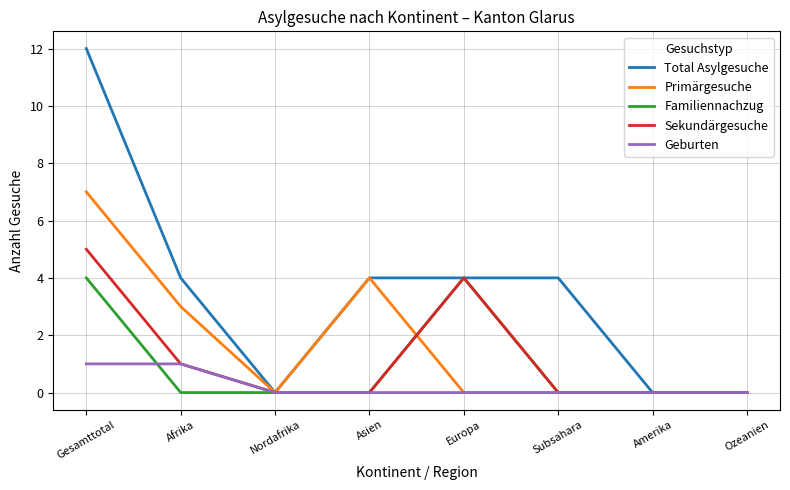

List the series in order of their peak value, lowest first.

Geburten, Familiennachzug, Sekundärgesuche, Primärgesuche, Total Asylgesuche